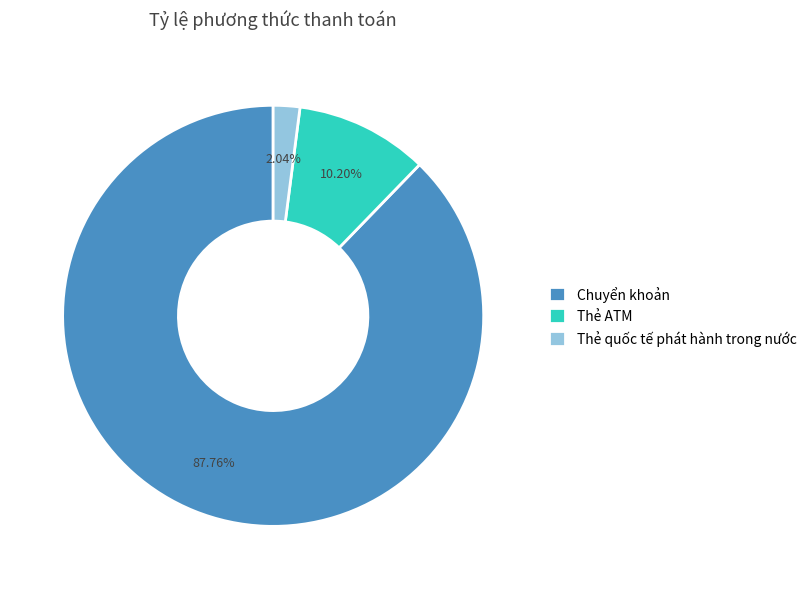

Does any single category account for the majority?

Yes